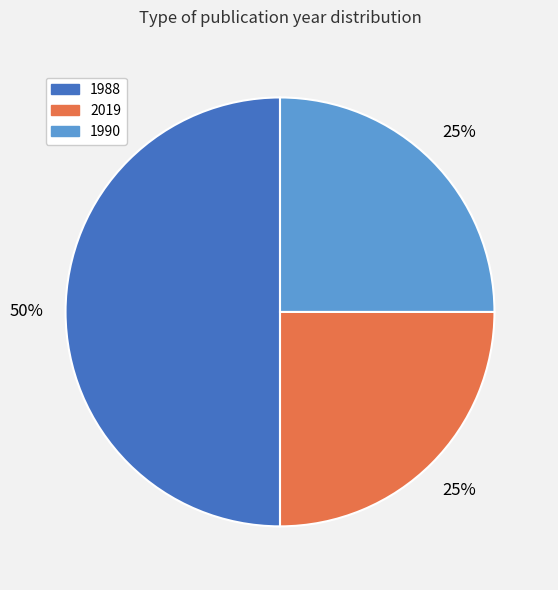

To the nearest percent, what is the average slice percentage?

33%